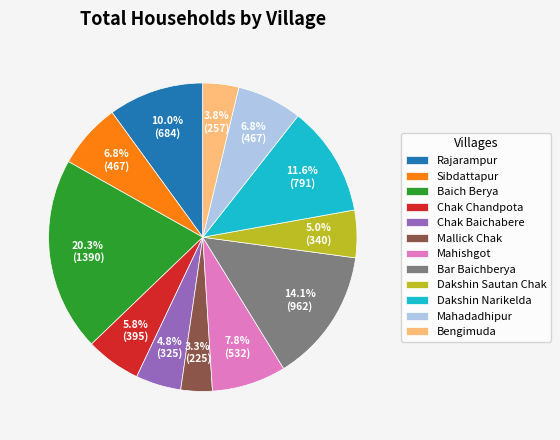

The Rajarampur slice represents 18% of the pie. True or false?

False